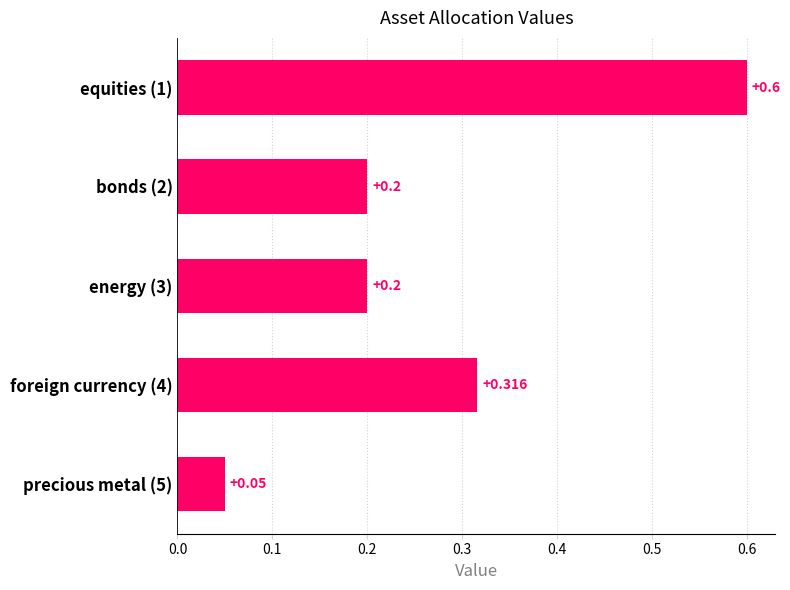

Are the bars horizontal?

Yes